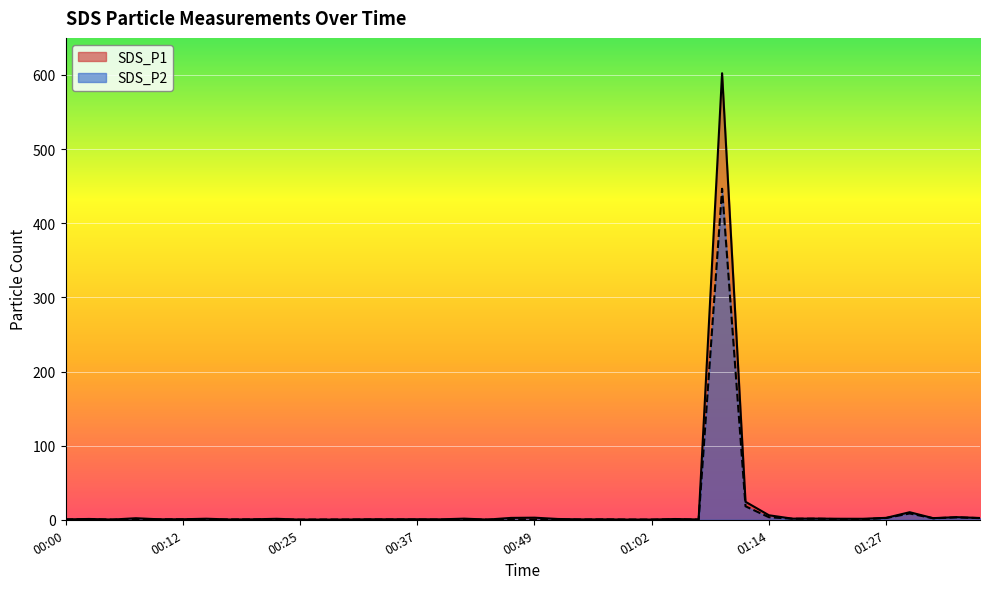

Where is the first local maximum for SDS_P1?

00:02